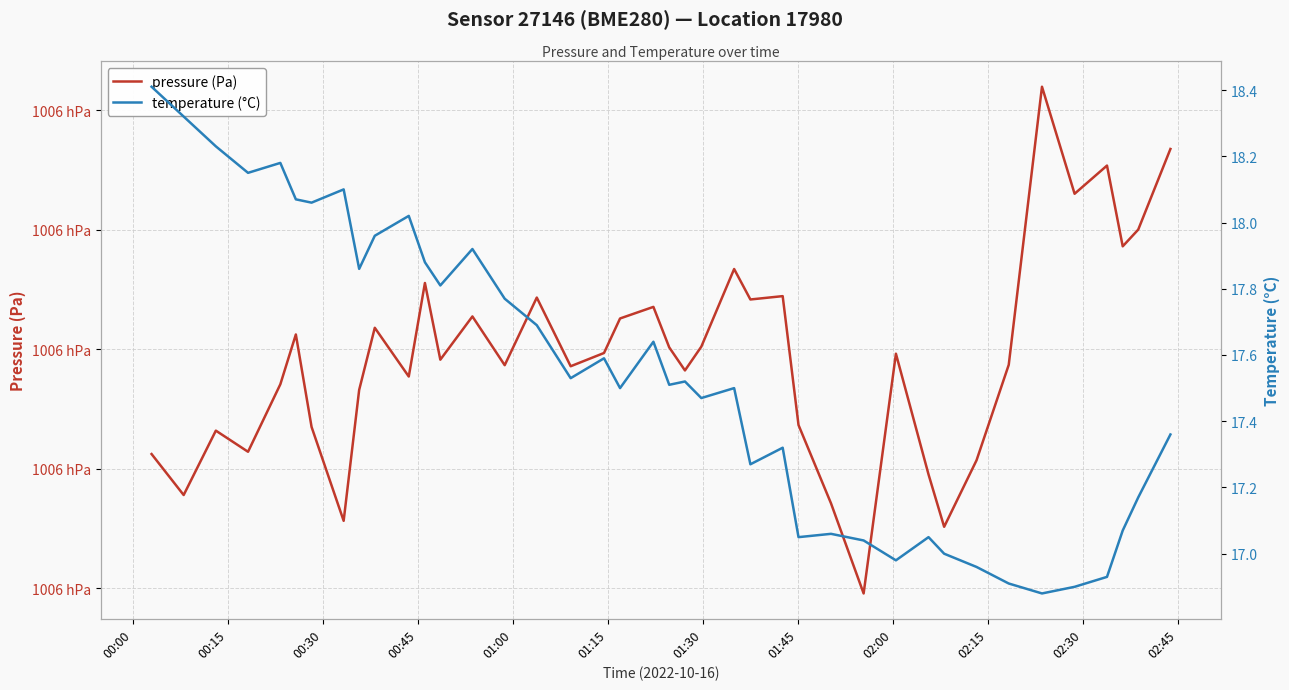

The value of pressure (Pa) at 01:00 is 100617.1. True or false?

True